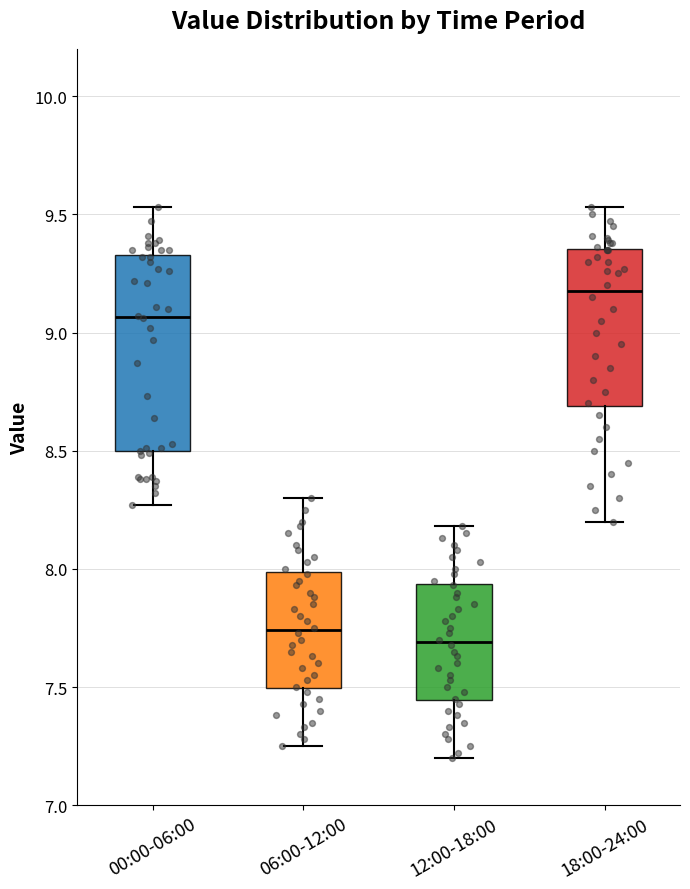

Where does the upper whisker of the box for 06:00-12:00 end on the y-axis? The values are not printed on the chart, so give them approximately, as read against the axis.

8.30